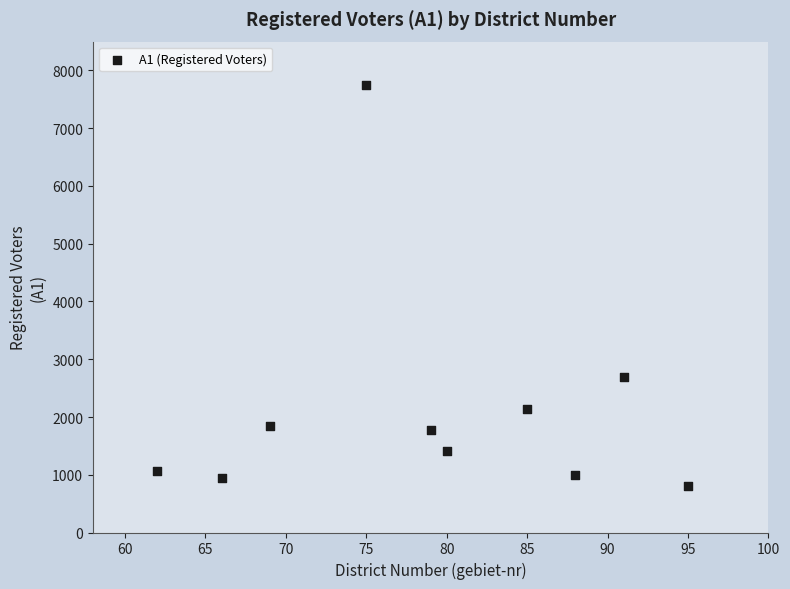

What Y value in the scatter plot is closest to 4276?

2687